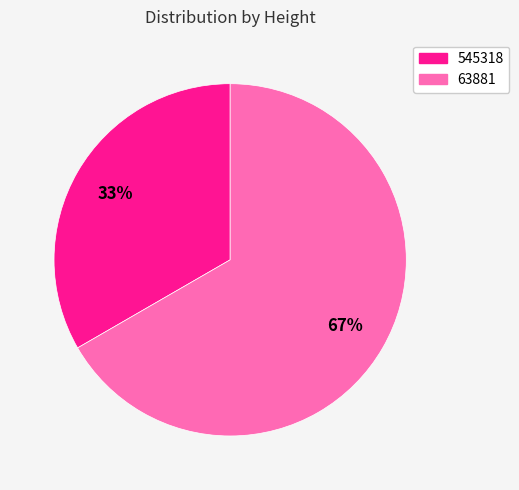

True or false: 63881 accounts for 67% of the total.

True